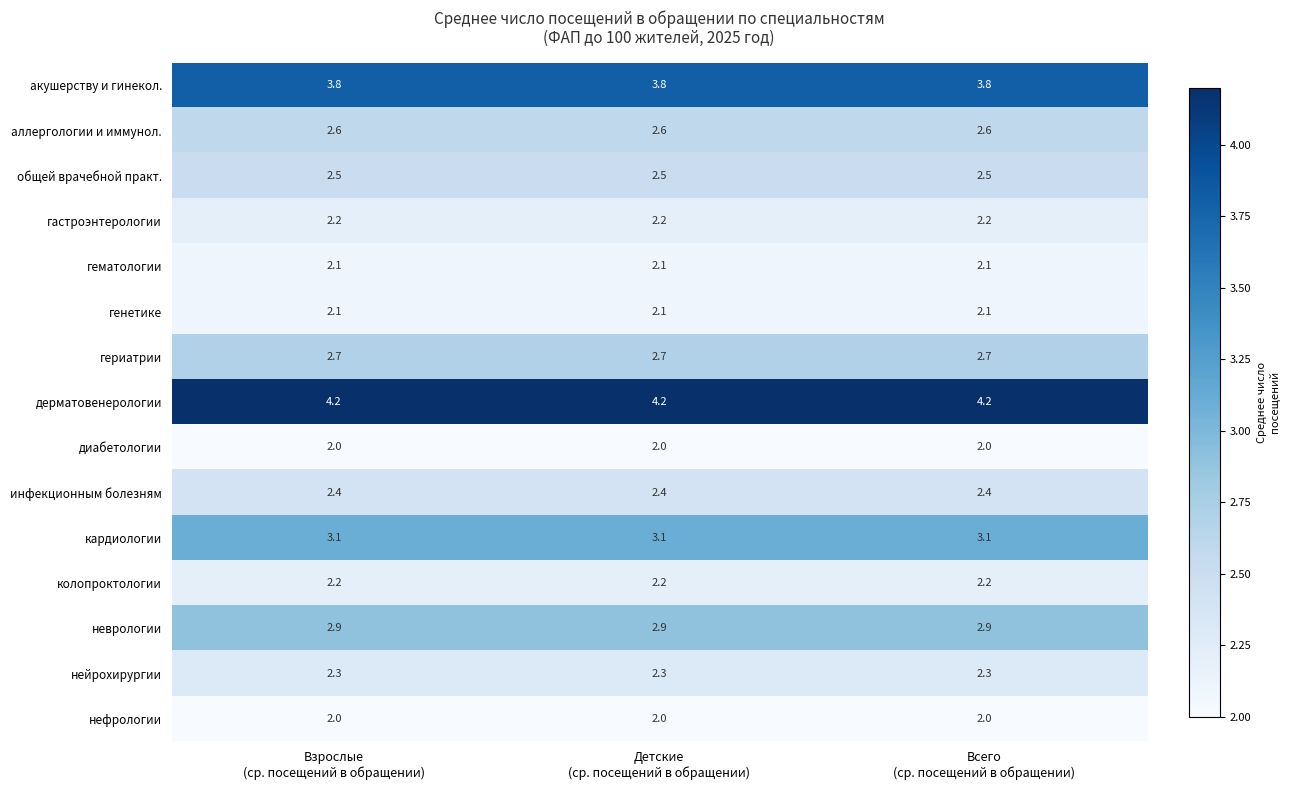

What is the difference between the highest and lowest values at Детские
(ср. посещений в обращении)?

2.2